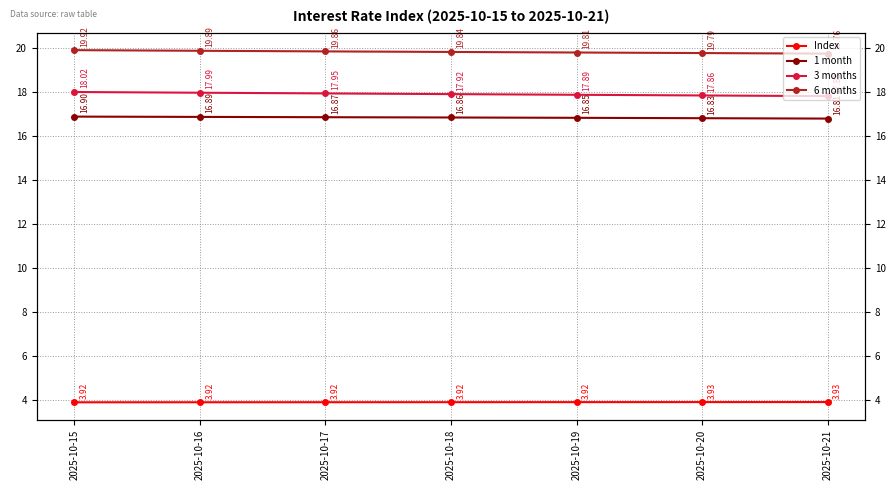

True or false: 6 months has more than 2 points higher than both neighbors.

False